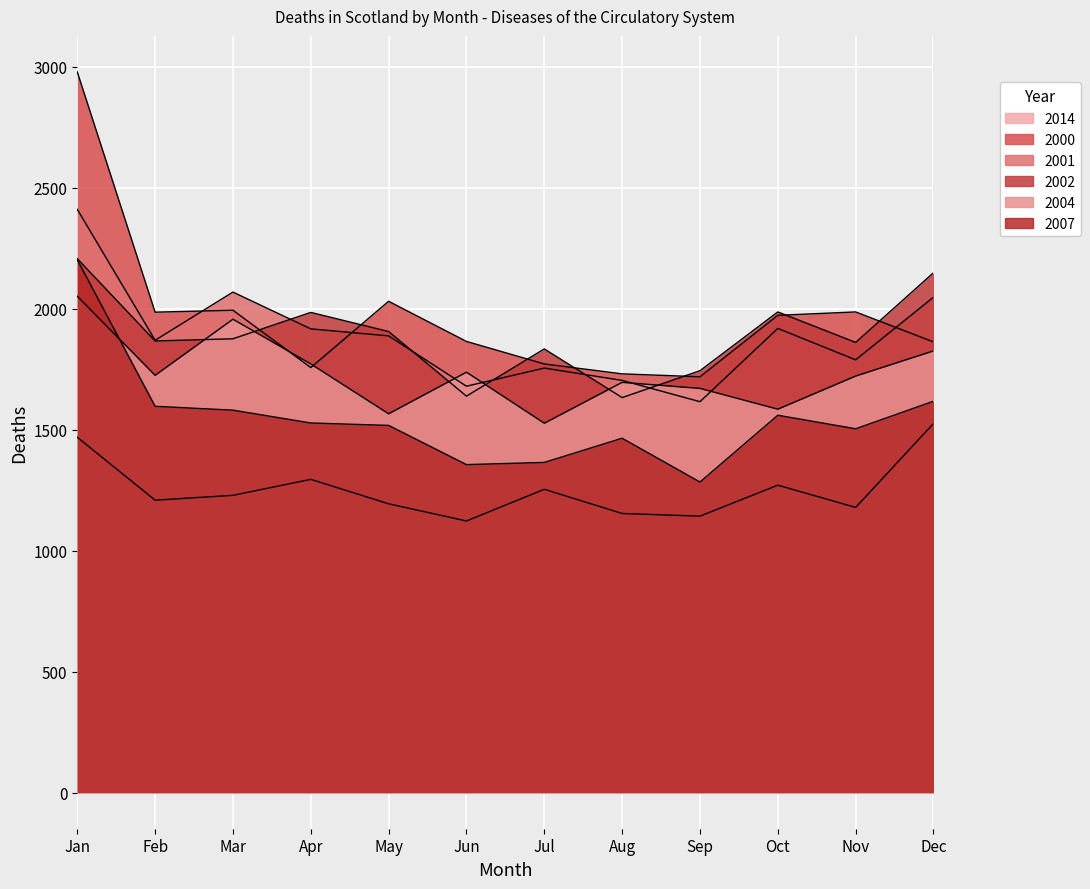

How many times do 2002 and 2000 cross each other?

7